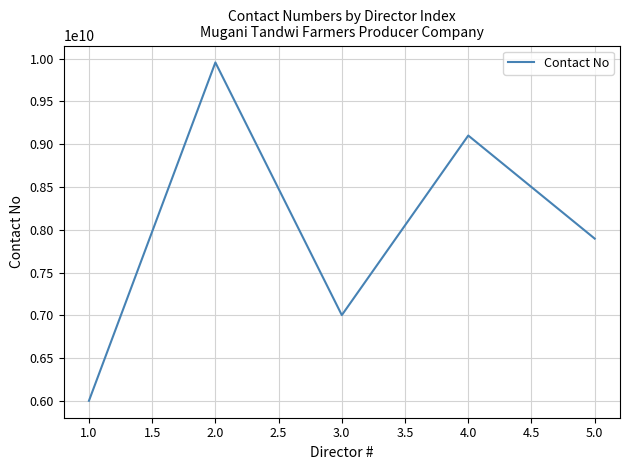

At which label is the value closest to 7978378410?

5.0